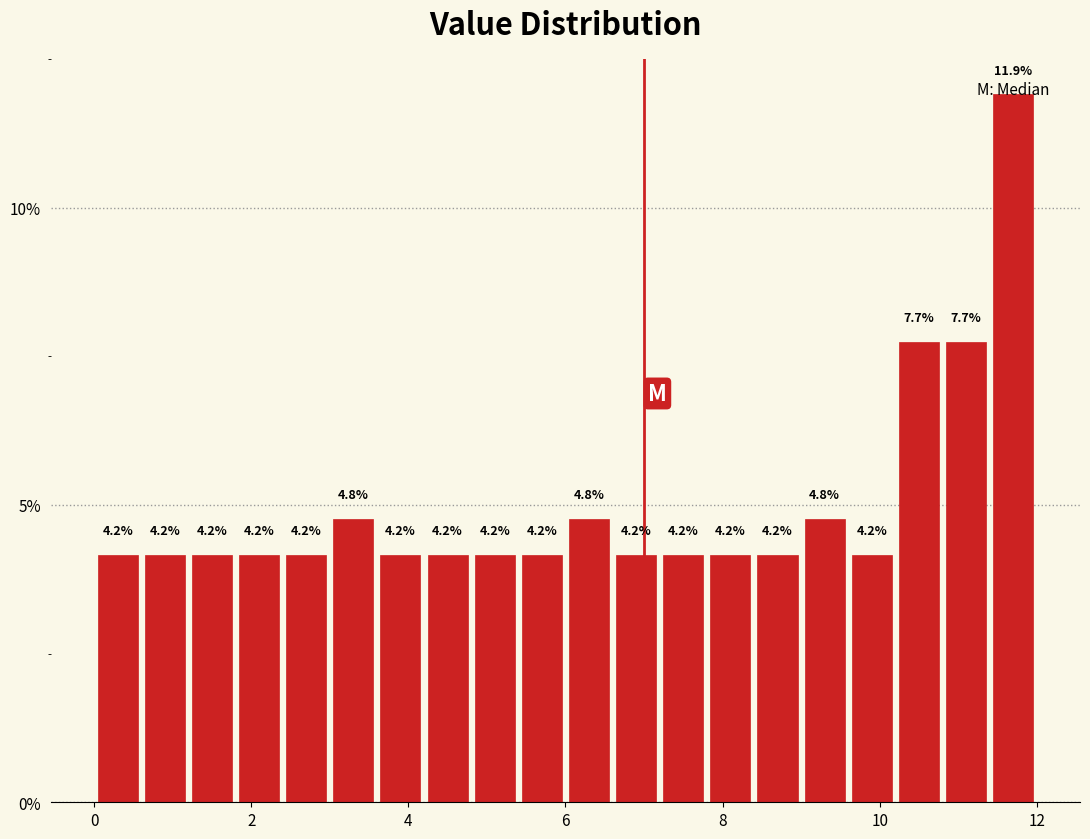

Read against the x-axis, roughly where is the centre of the tallest bar?

11.8